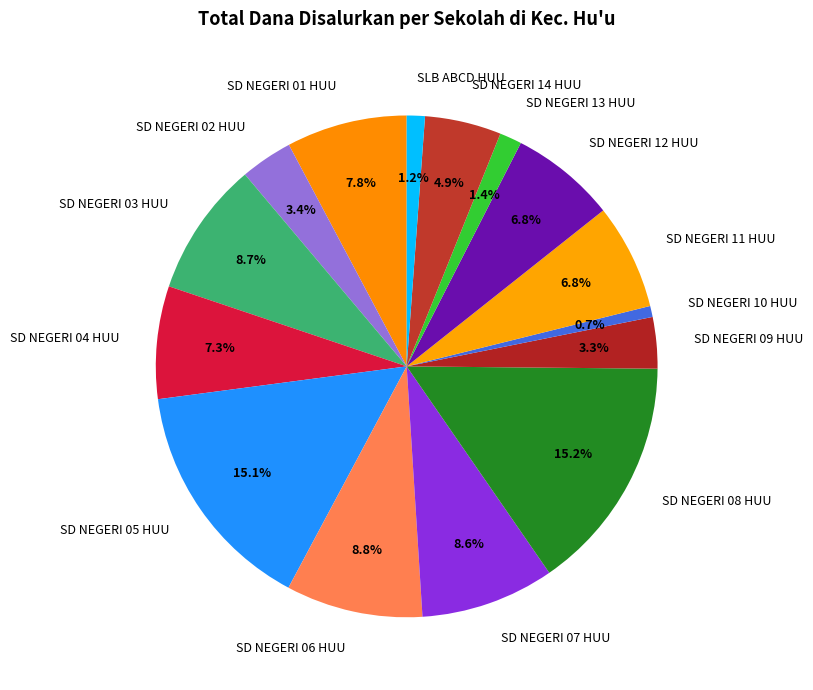

The SD NEGERI 11 HUU slice represents 21% of the pie. True or false?

False